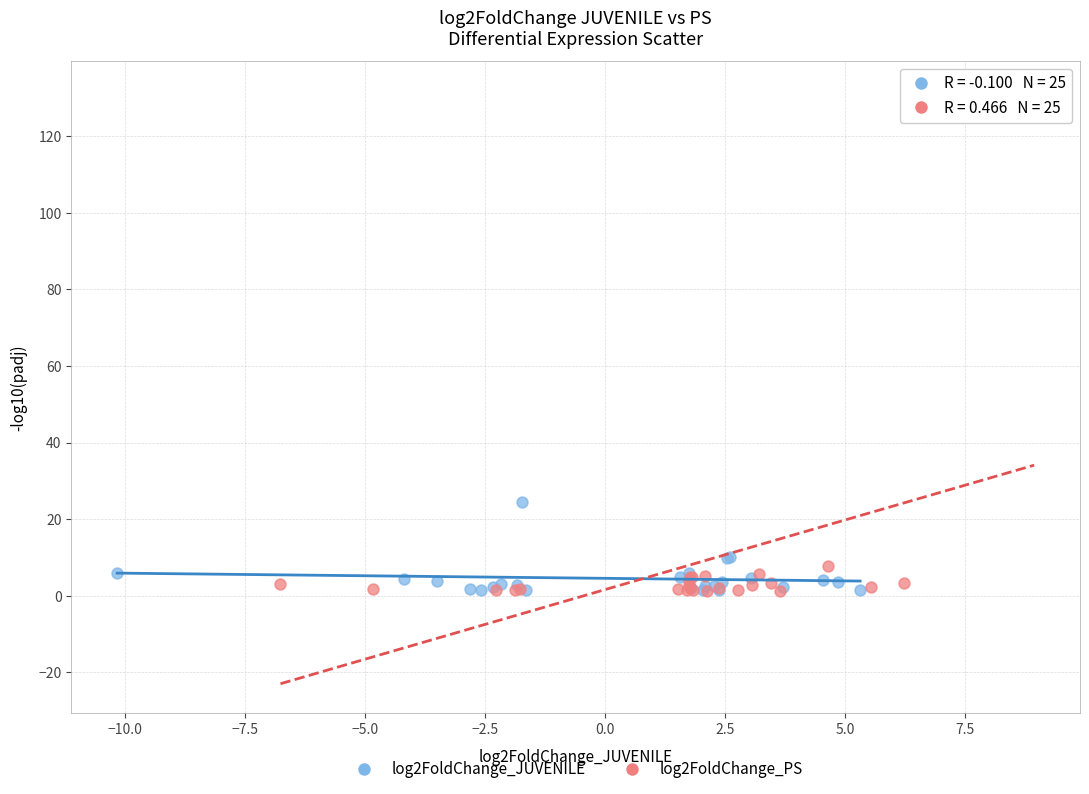

Which series reaches the maximum Y coordinate?

log2FoldChange_PS